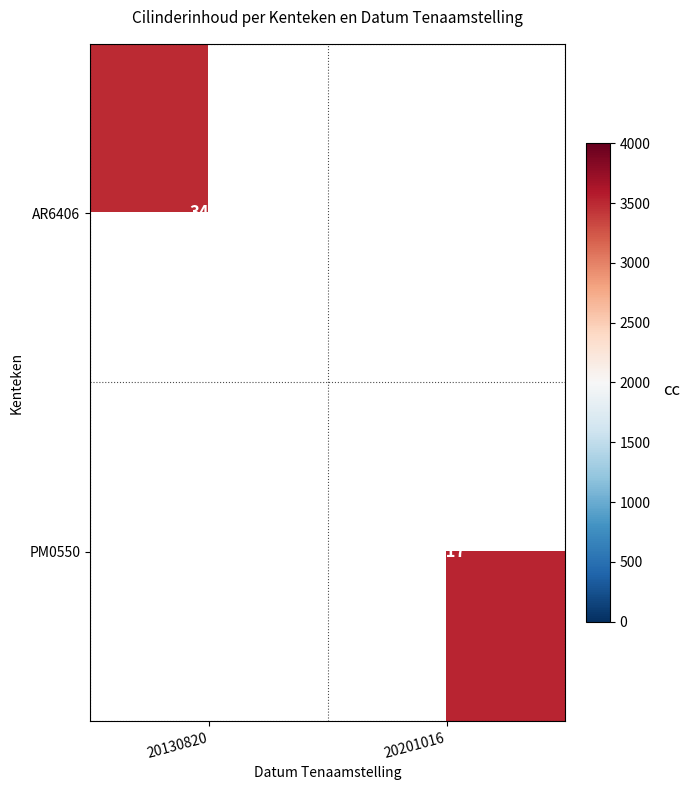

The PM0550 series shows 776 at 20201016. True or false?

False